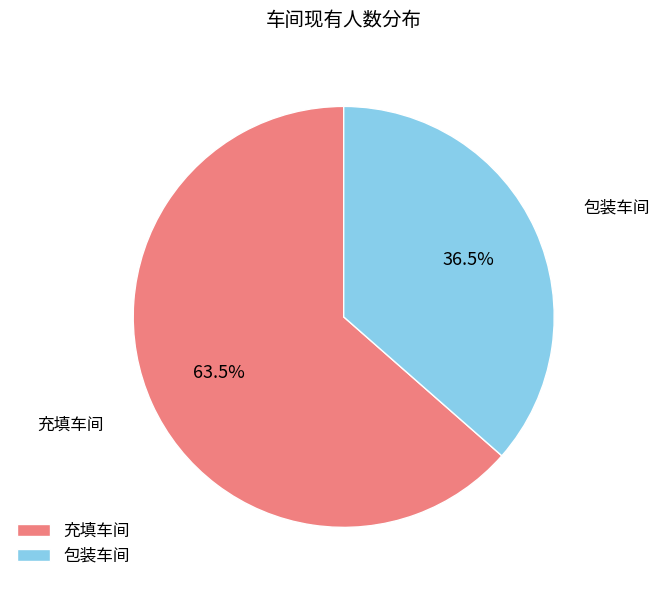

How many segments does this pie chart have?

2